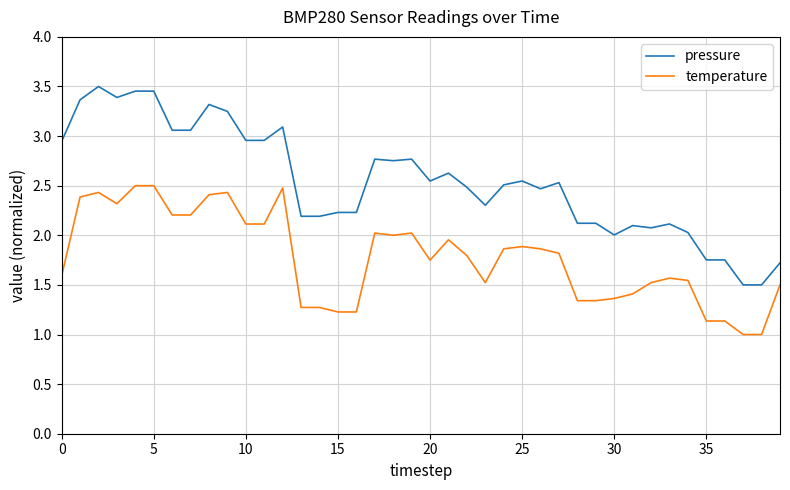

What are all the series names shown in the legend?

pressure, temperature